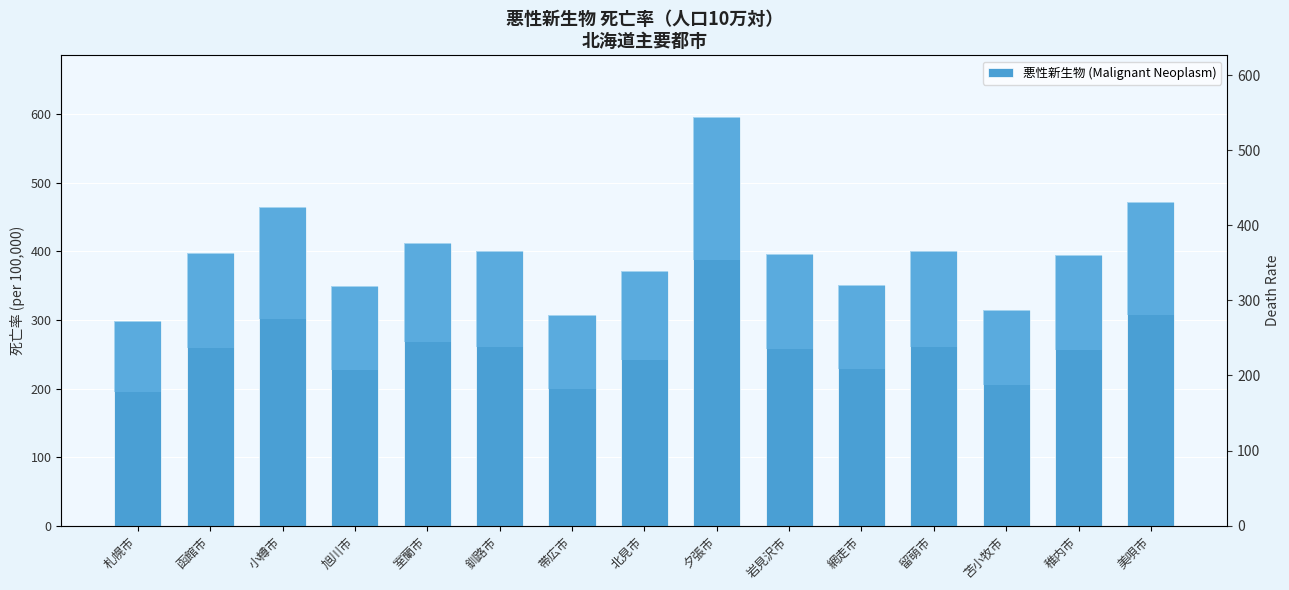

What is the greatest value displayed?

596.4